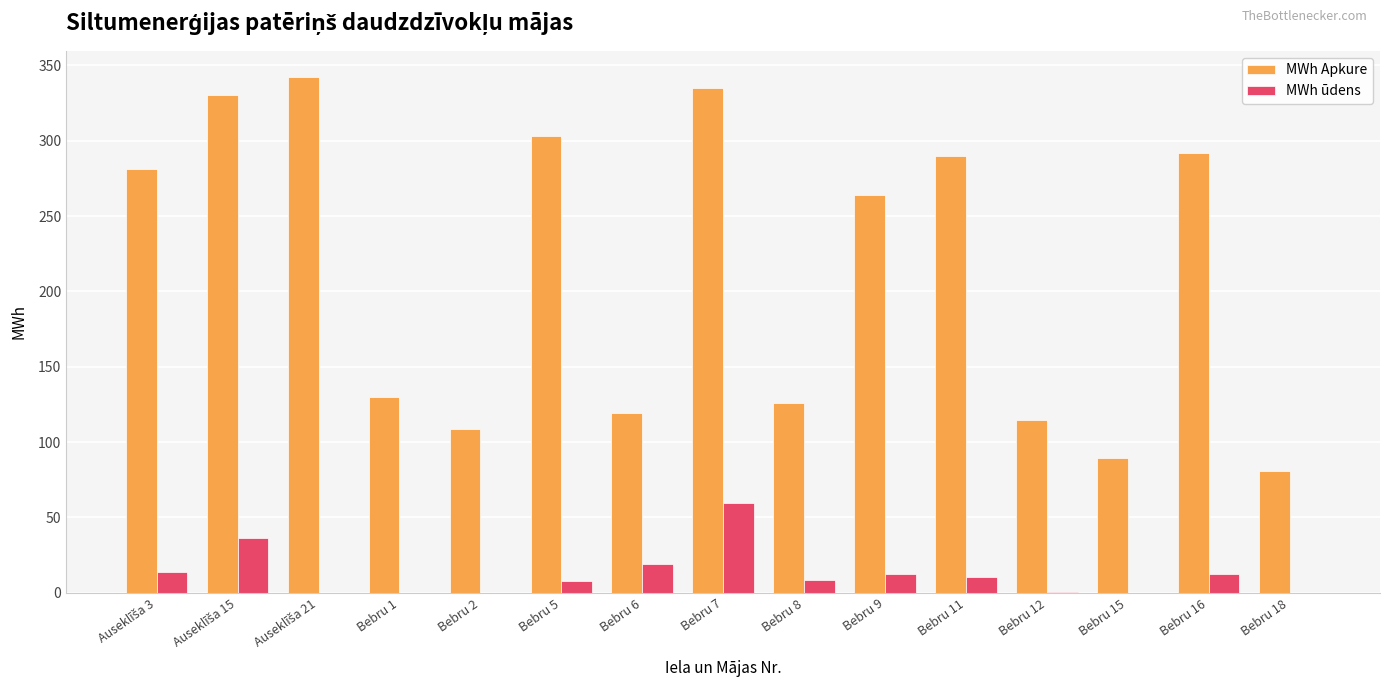

At which category is the sum across all series the highest?

Bebru 7